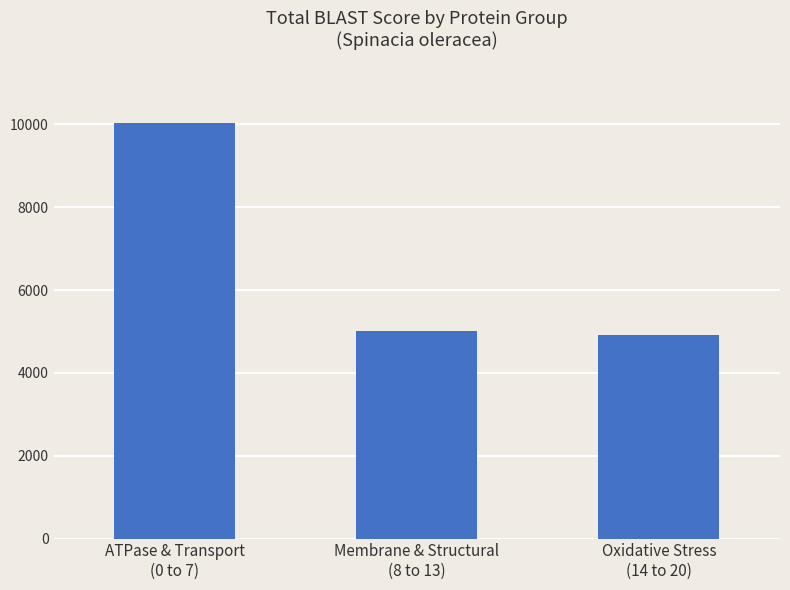

What value does the data have at ATPase & Transport
(0 to 7)?

10034